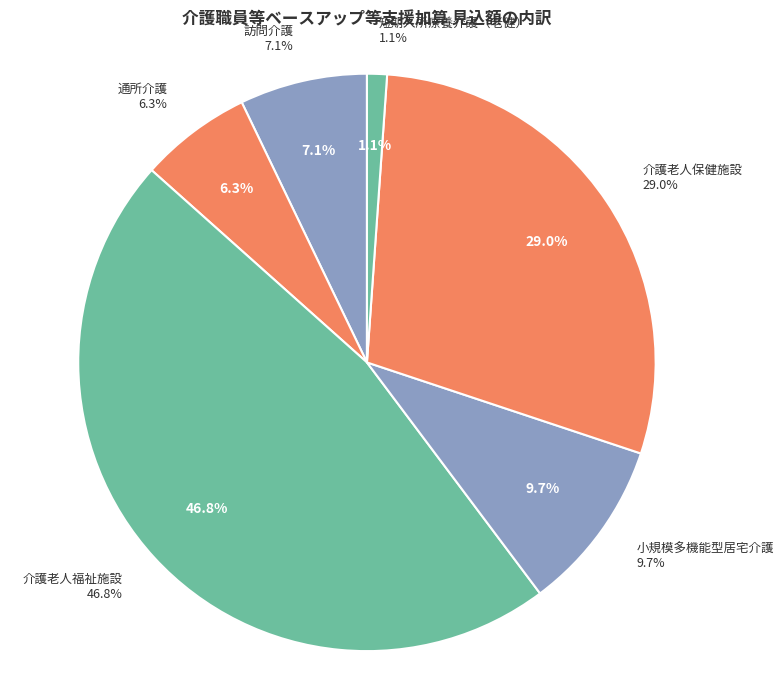

To the nearest percent, what is the difference between the 訪問介護 and 通所介護 slice percentages?

1%